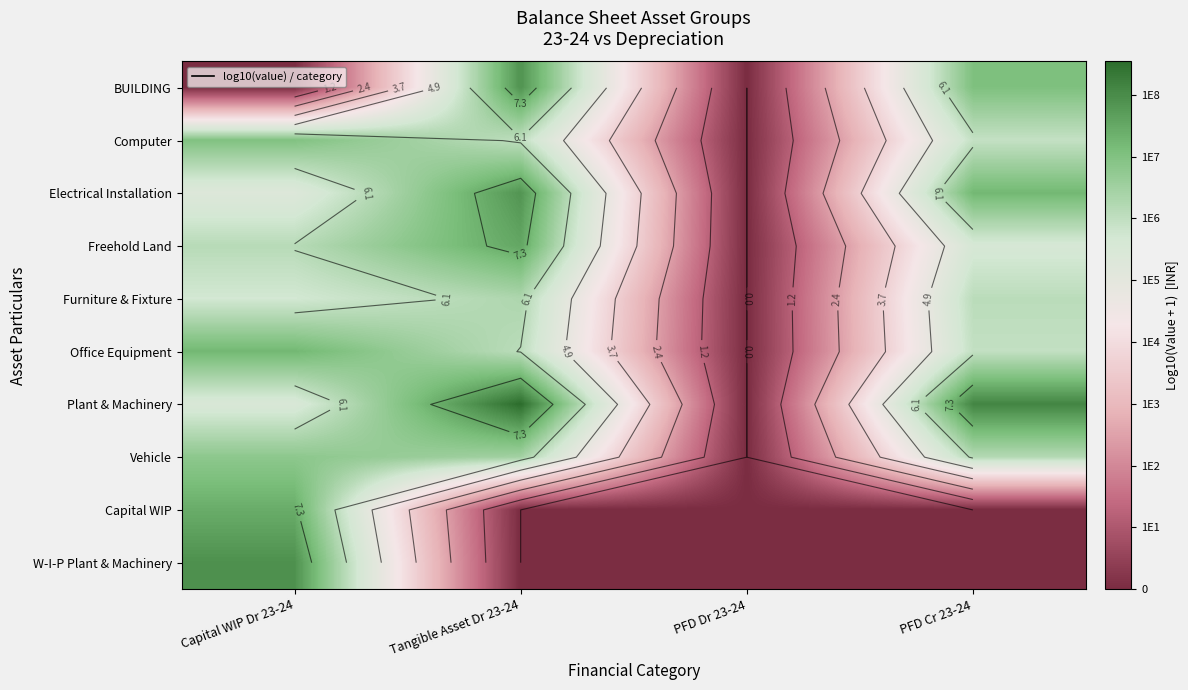

The value of Vehicle at Capital WIP Dr 23-24 is 2.3. True or false?

False